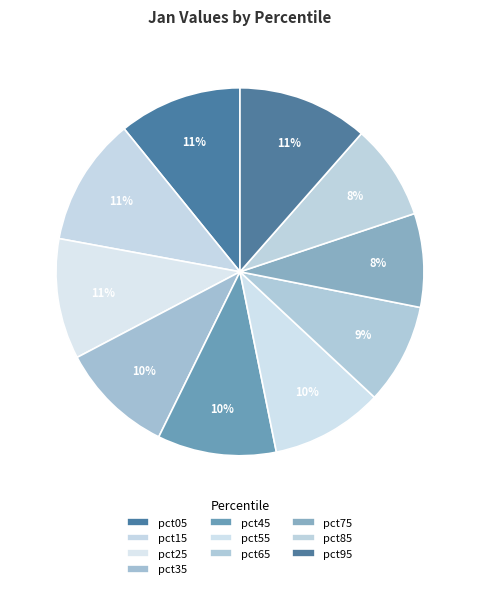

How many slices are in this pie chart?

10